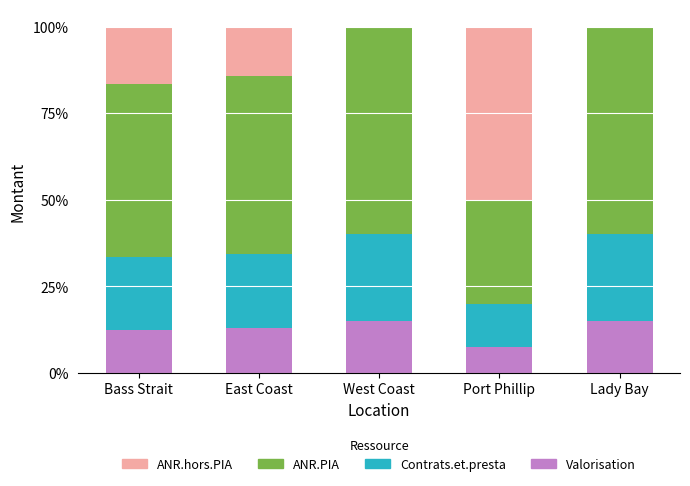

Is it true that Valorisation equals 7.5 at Port Phillip?

True